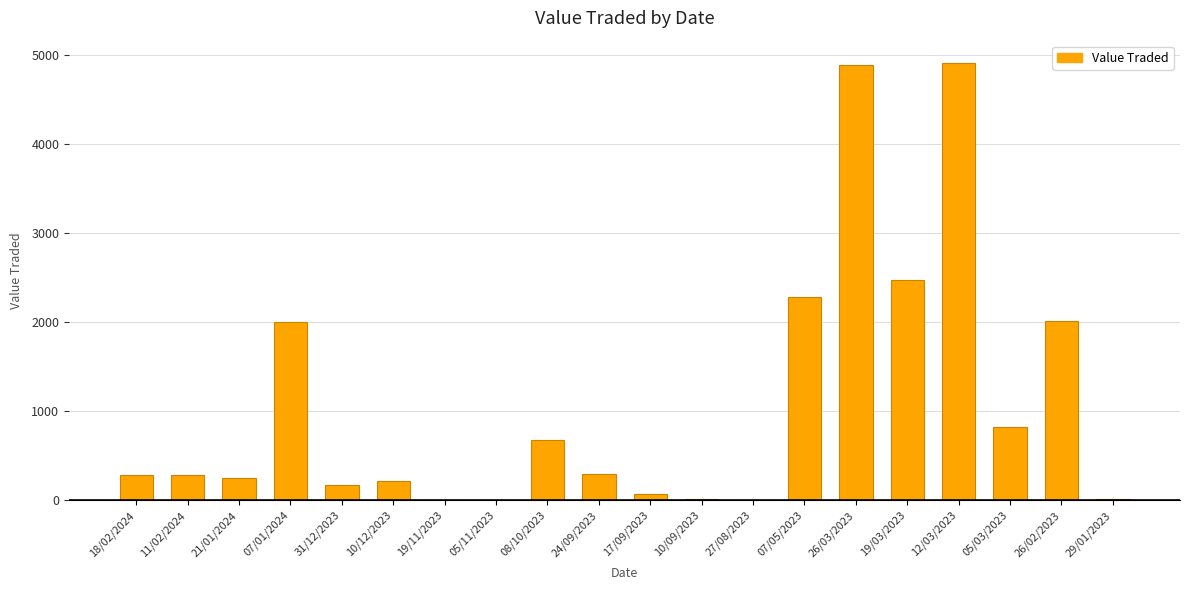

What is the maximum value shown in the chart?

4910